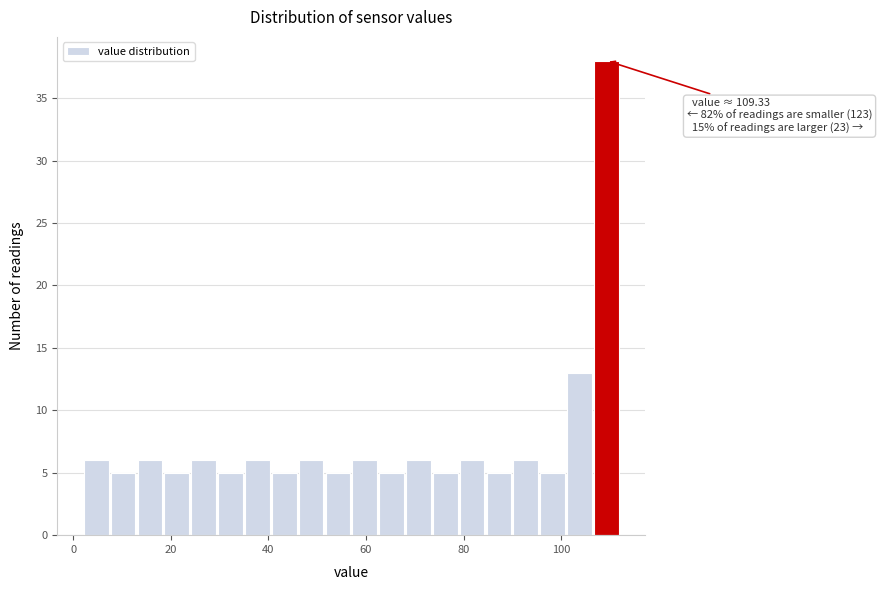

Around what value on the x-axis is the tallest bar? Give the approximate position of its centre, as read against the axis.

110